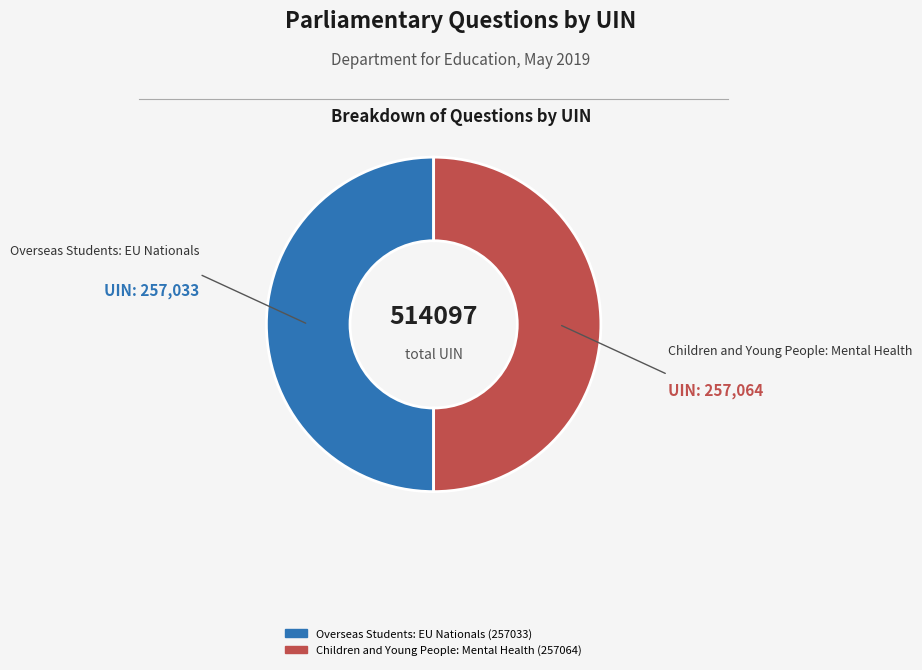

Approximately how many times larger is the value at Overseas Students: EU Nationals (257033) compared to Children and Young People: Mental Health (257064)?

1.0